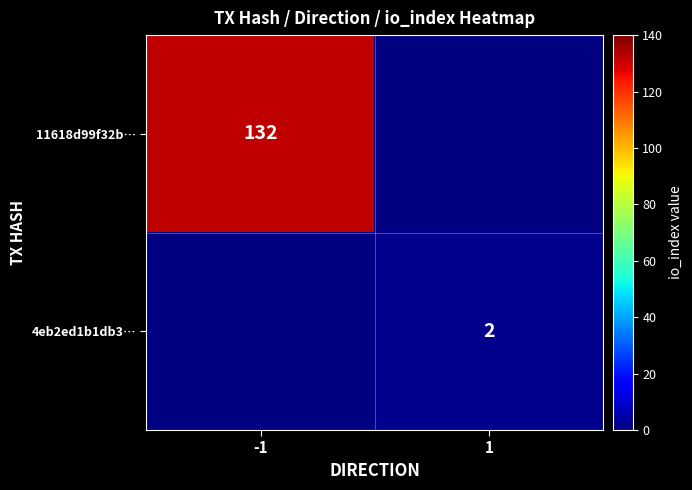

The 11618d99f32b… series shows 61 at -1. True or false?

False